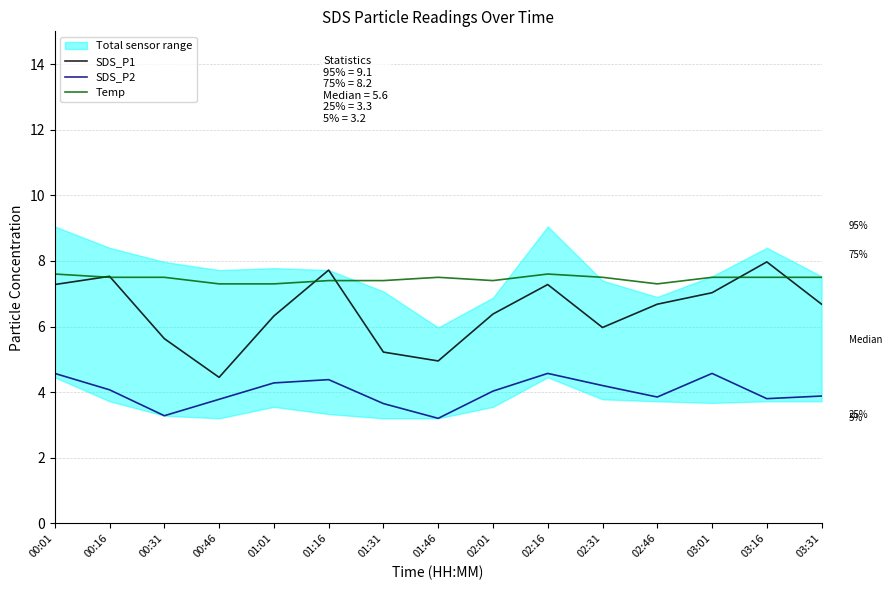

How many interior local valleys does the Temp series have?

2